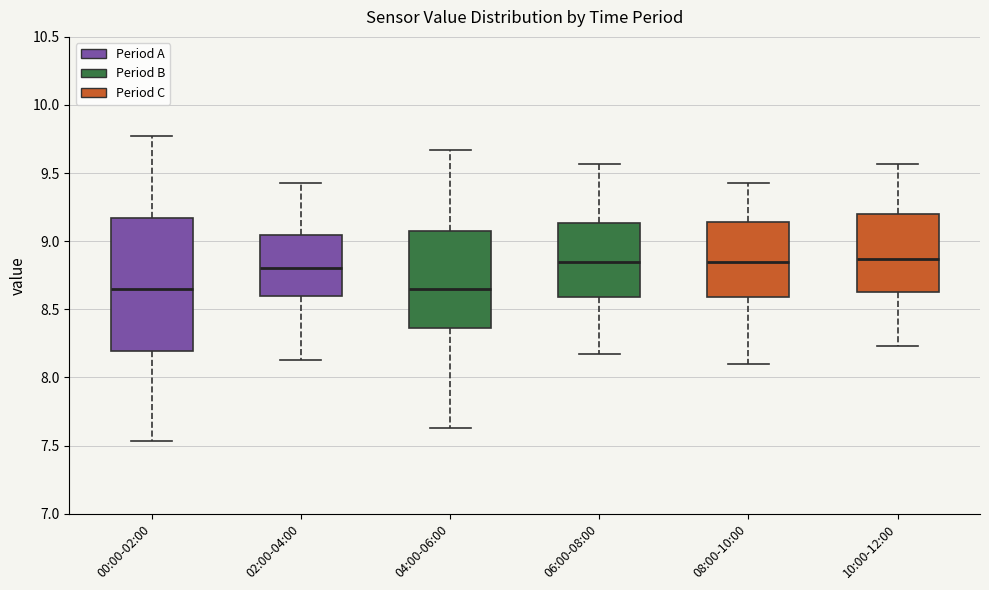

Which box is the tallest, from its lower edge to its upper edge?

00:00-02:00